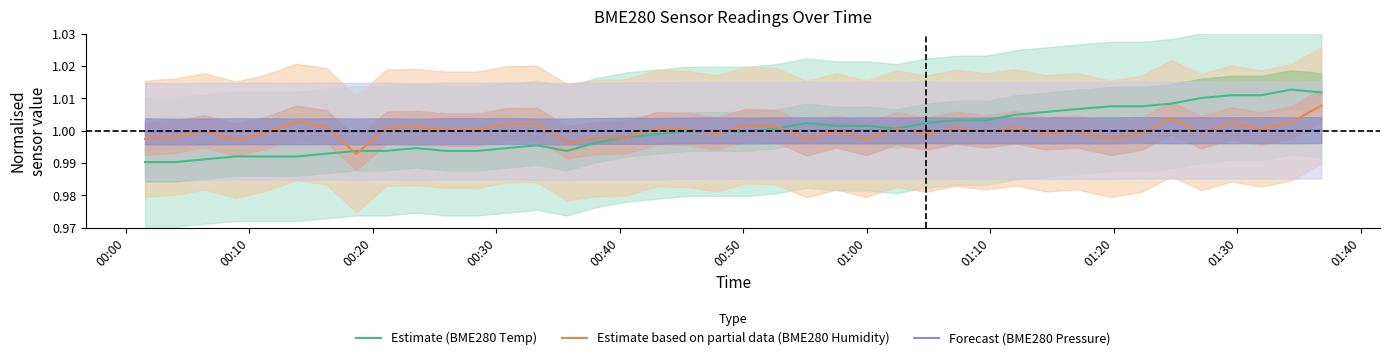

Reading left to right, extract all data points from this chart.

Estimate (BME280 Temp): 1.0	1.0	1.0	1.0	1.0	1.0	1.0	1.0	1.0	1.0	1.0	1.0	1.0	1.0	1.0	1.0	1.0	1.0	1.0	1.0	1.0	1.0	1.0	1.0	1.0	1.0	1.0	1.0	1.0	1.0	1.0	1.0	1.0	1.0	1.0	1.0	1.0	1.0	1.0	1.0
Estimate based on partial data (BME280 Humidity): 1.0	1.0	1.0	1.0	1.0	1.0	1.0	1.0	1.0	1.0	1.0	1.0	1.0	1.0	1.0	1.0	1.0	1.0	1.0	1.0	1.0	1.0	1.0	1.0	1.0	1.0	1.0	1.0	1.0	1.0	1.0	1.0	1.0	1.0	1.0	1.0	1.0	1.0	1.0	1.0
Forecast (BME280 Pressure): 1.0	1.0	1.0	1.0	1.0	1.0	1.0	1.0	1.0	1.0	1.0	1.0	1.0	1.0	1.0	1.0	1.0	1.0	1.0	1.0	1.0	1.0	1.0	1.0	1.0	1.0	1.0	1.0	1.0	1.0	1.0	1.0	1.0	1.0	1.0	1.0	1.0	1.0	1.0	1.0